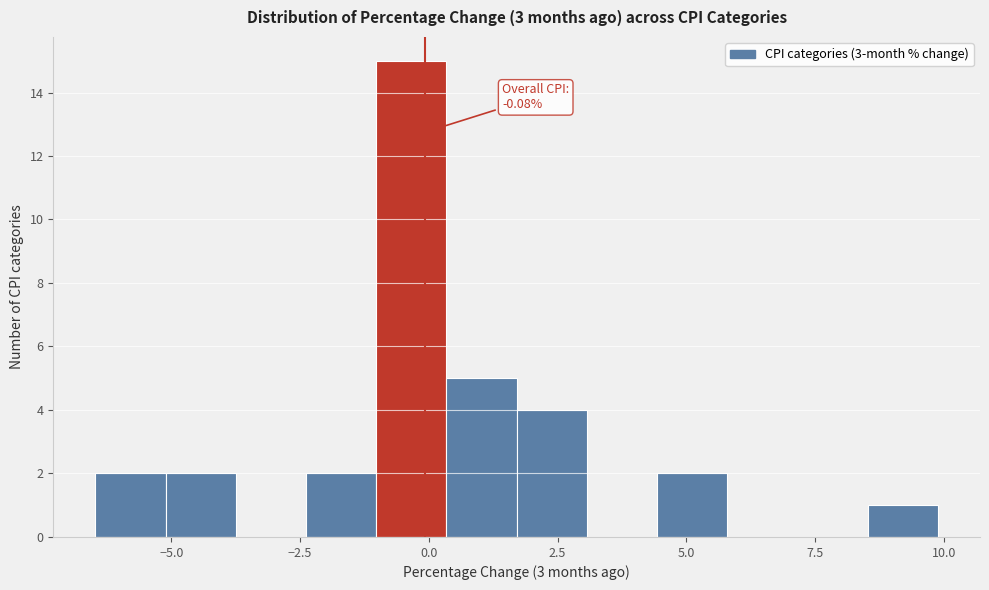

Around what value on the x-axis is the tallest bar? Give the approximate position of its centre, as read against the axis.

-0.5